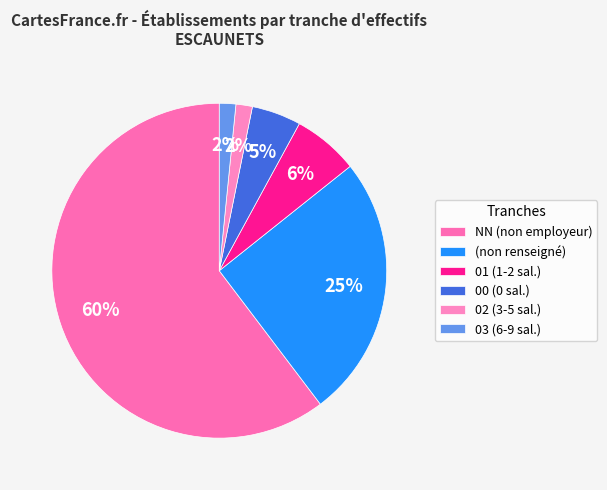

How many slices are in this pie chart?

6